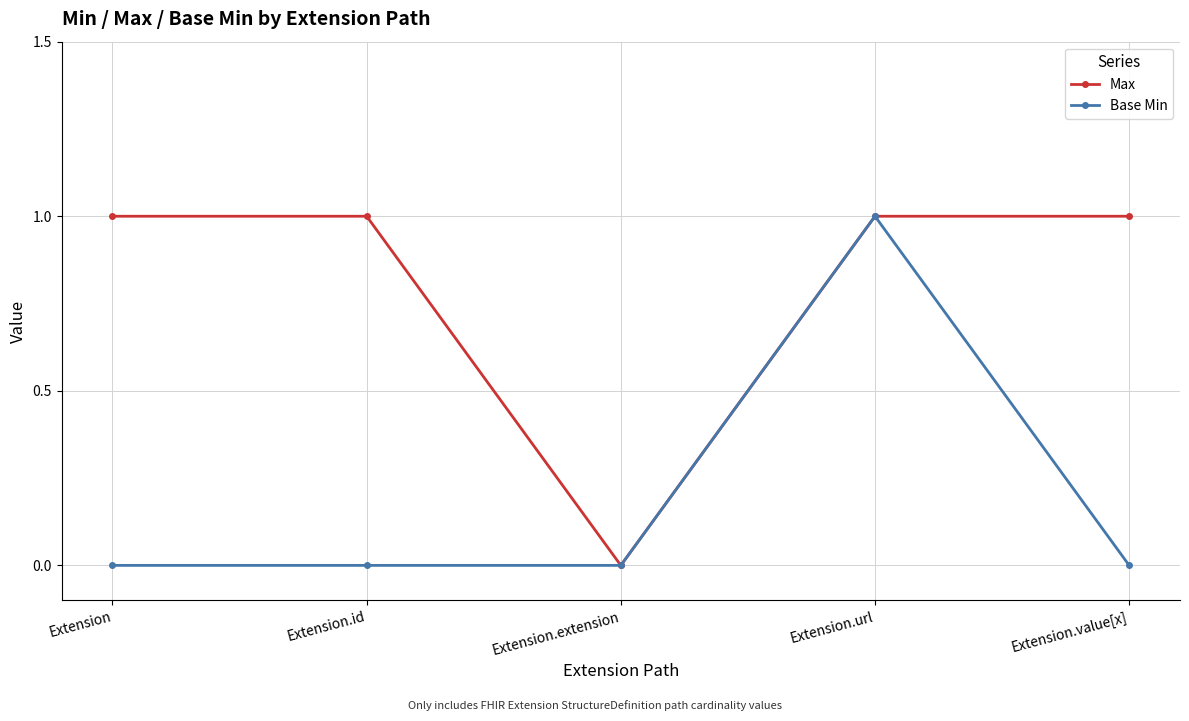

How many data points does each series have?

5